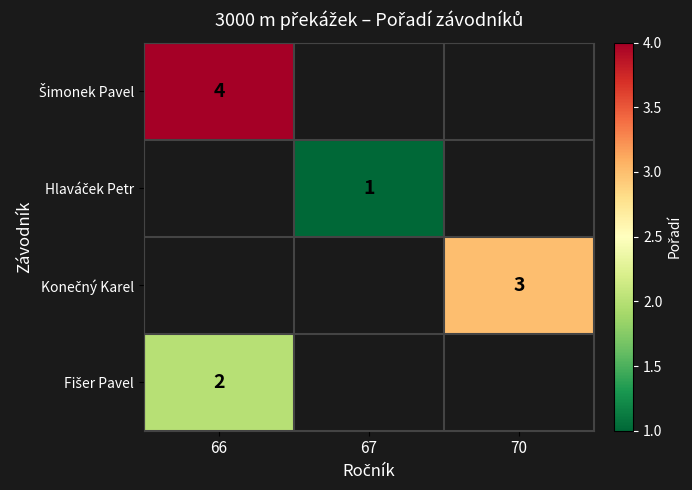

Which series has the widest spread of values?

Šimonek Pavel